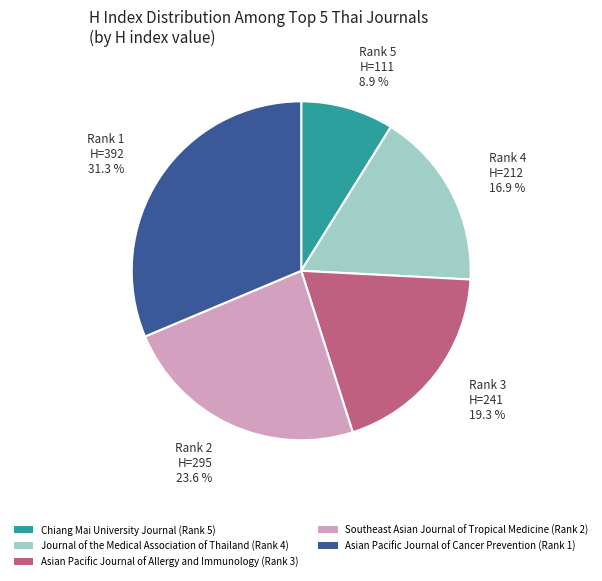

How many slices are in this pie chart?

5